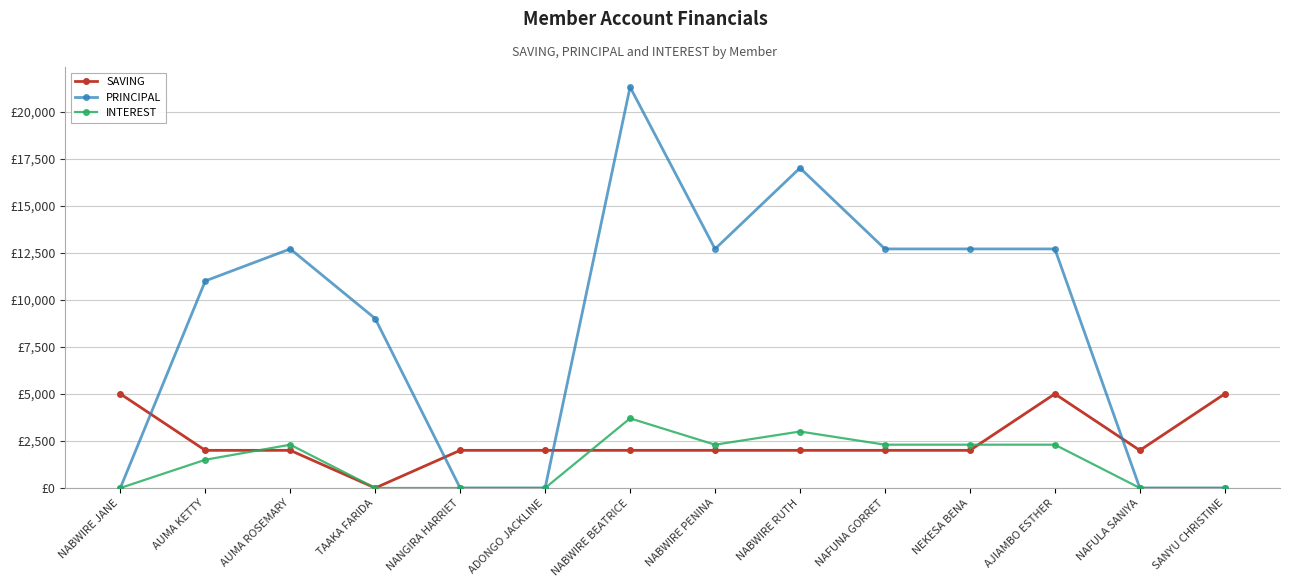

How many interior local peaks does the SAVING series have?

1